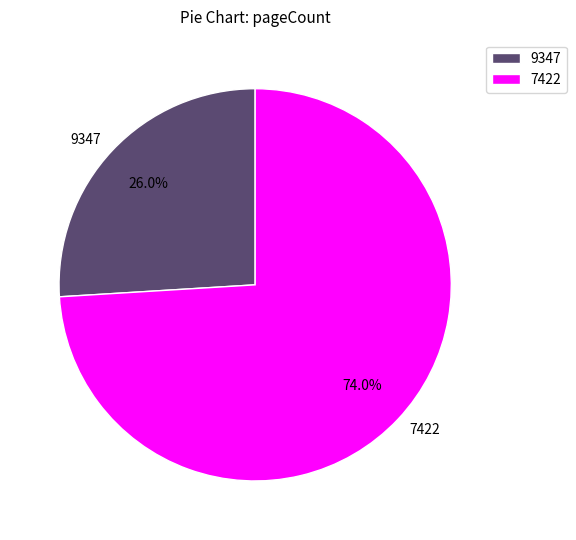

Which slice is the largest?

7422